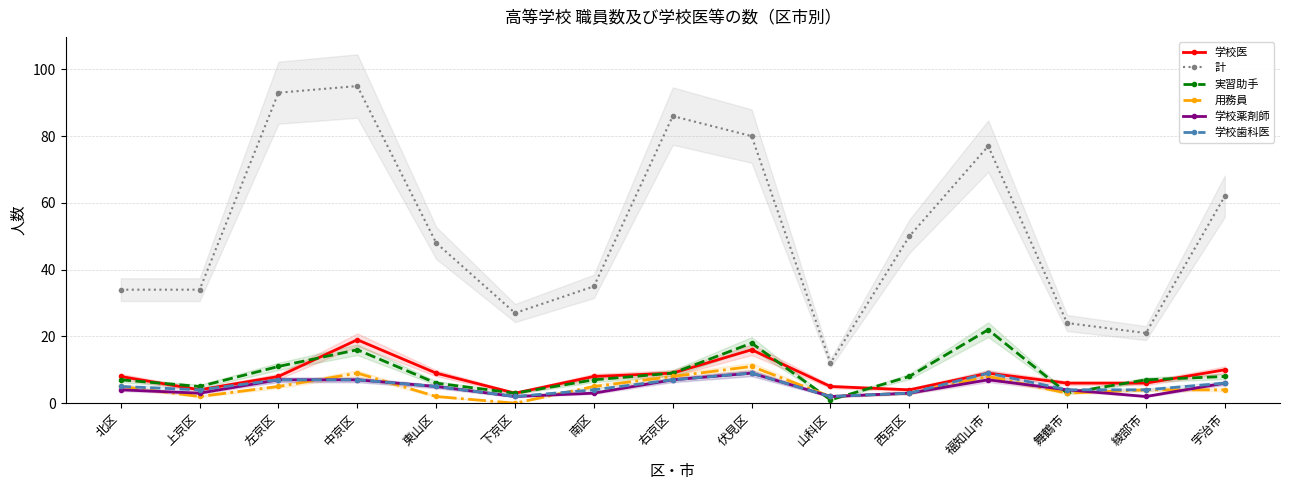

Which series has the largest range (max minus min)?

計